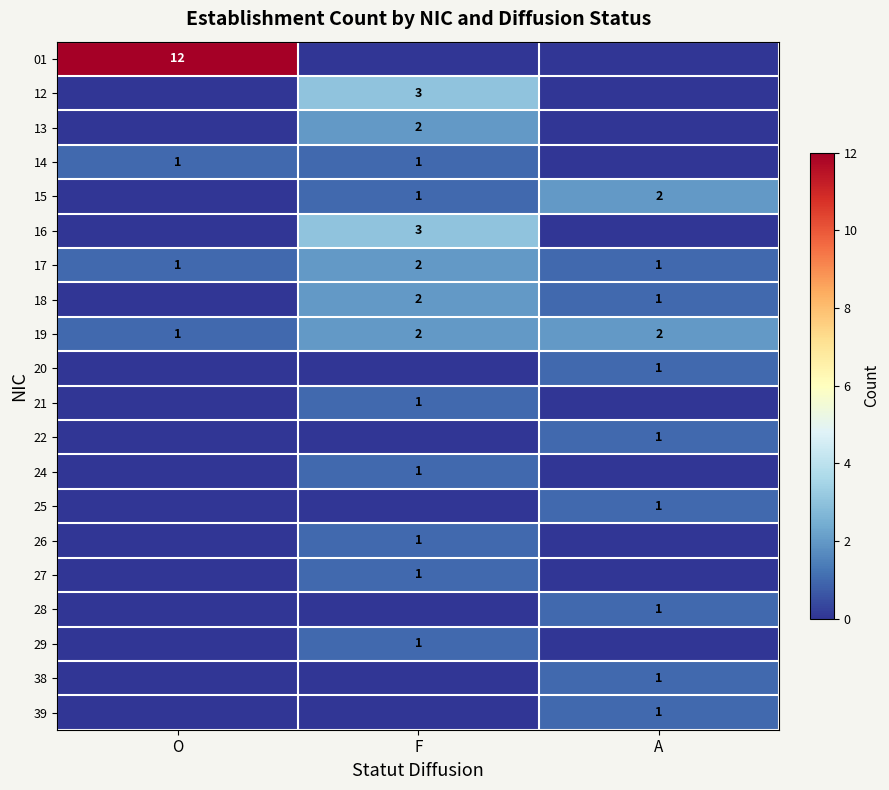

What is the difference between the highest and lowest values at A?

2